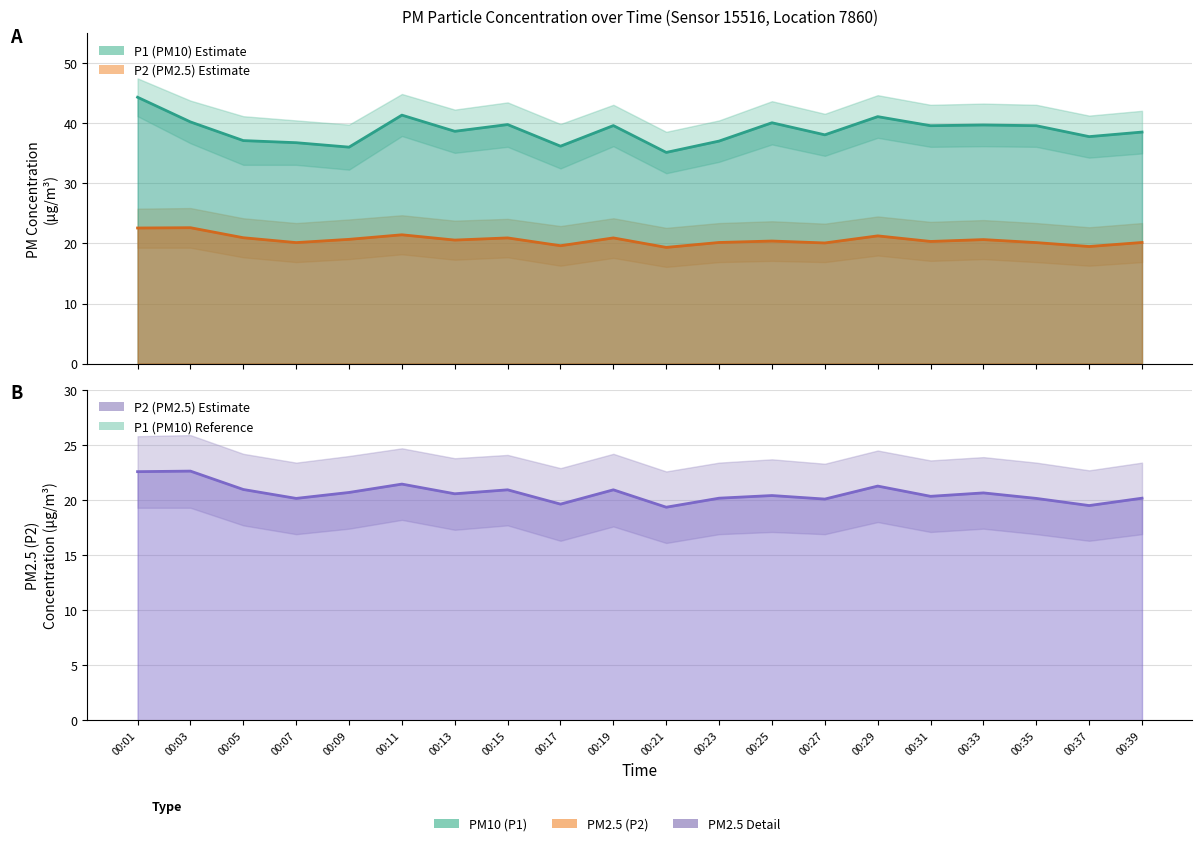

Between 00:17 and 00:25, which series saw the biggest shift?

P1 (PM10)